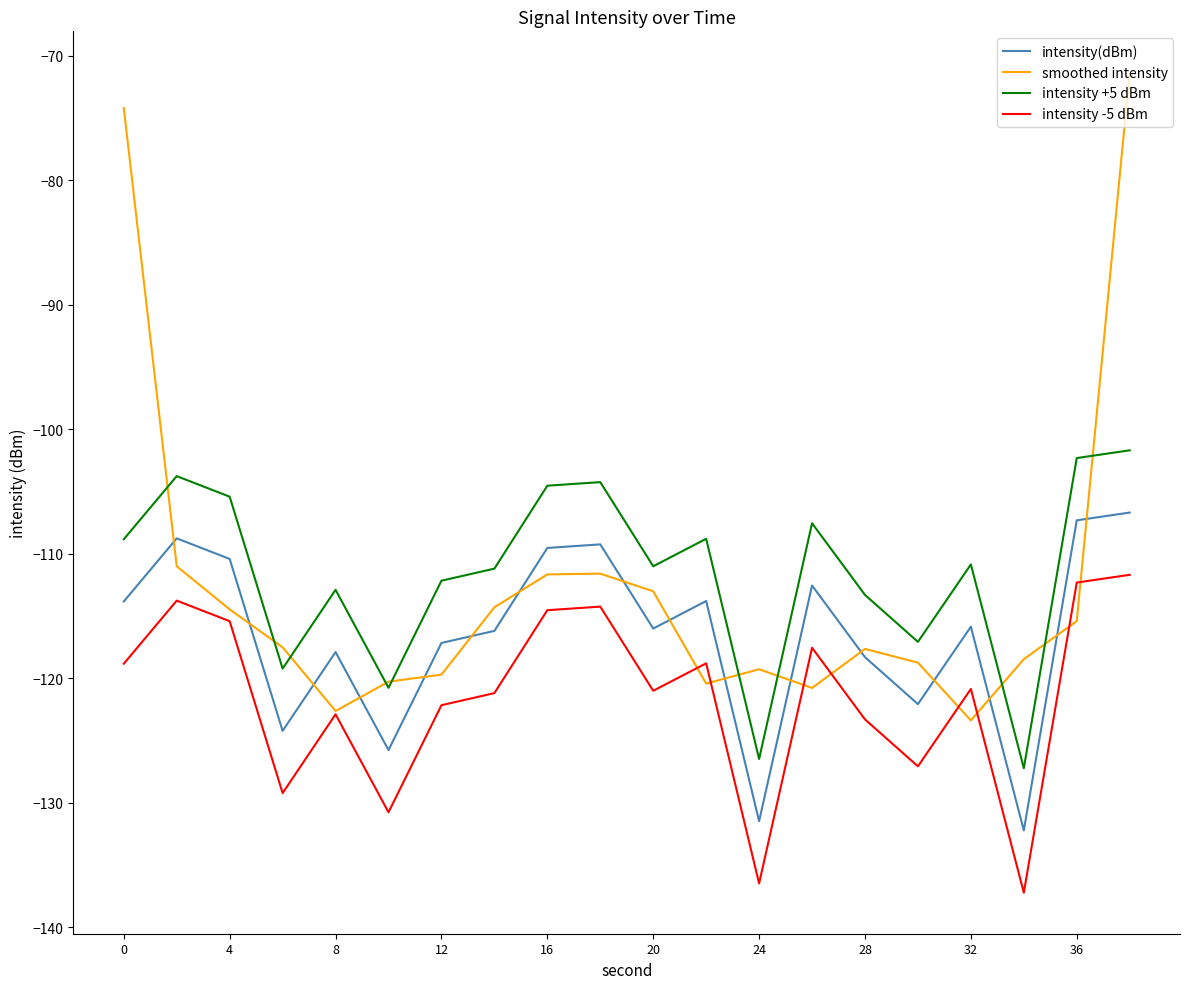

What are all the series names shown in the legend?

intensity(dBm), smoothed intensity, intensity +5 dBm, intensity -5 dBm